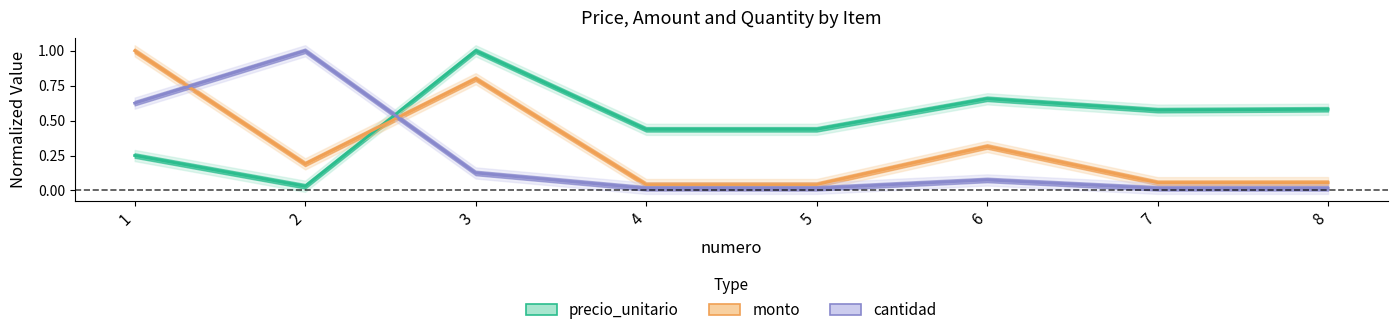

After their last crossing, which series has the higher values: cantidad or monto?

monto